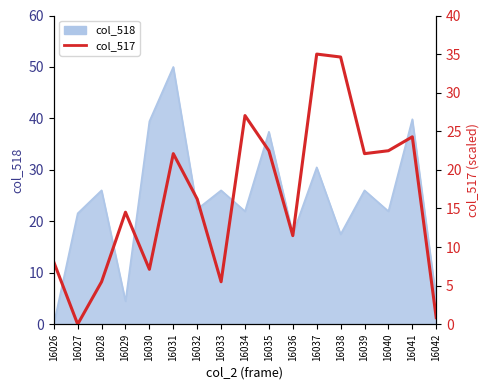

Where is the first local minimum?

16027